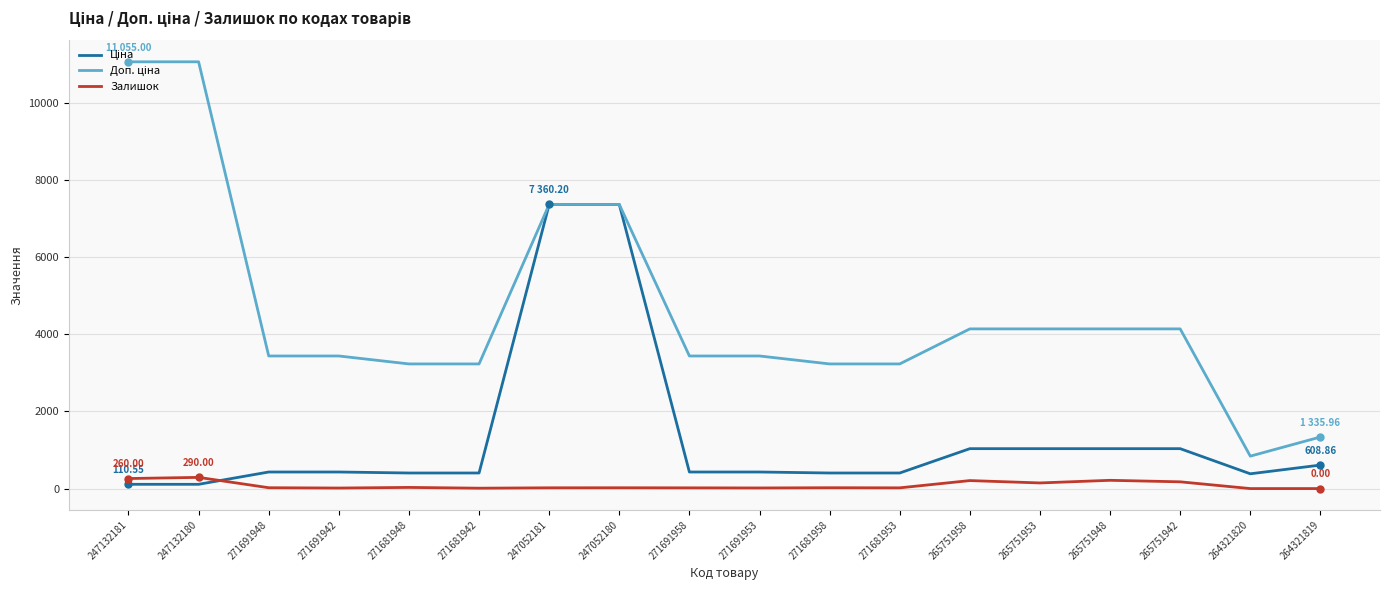

Is this an area chart (filled region under the line)?

No